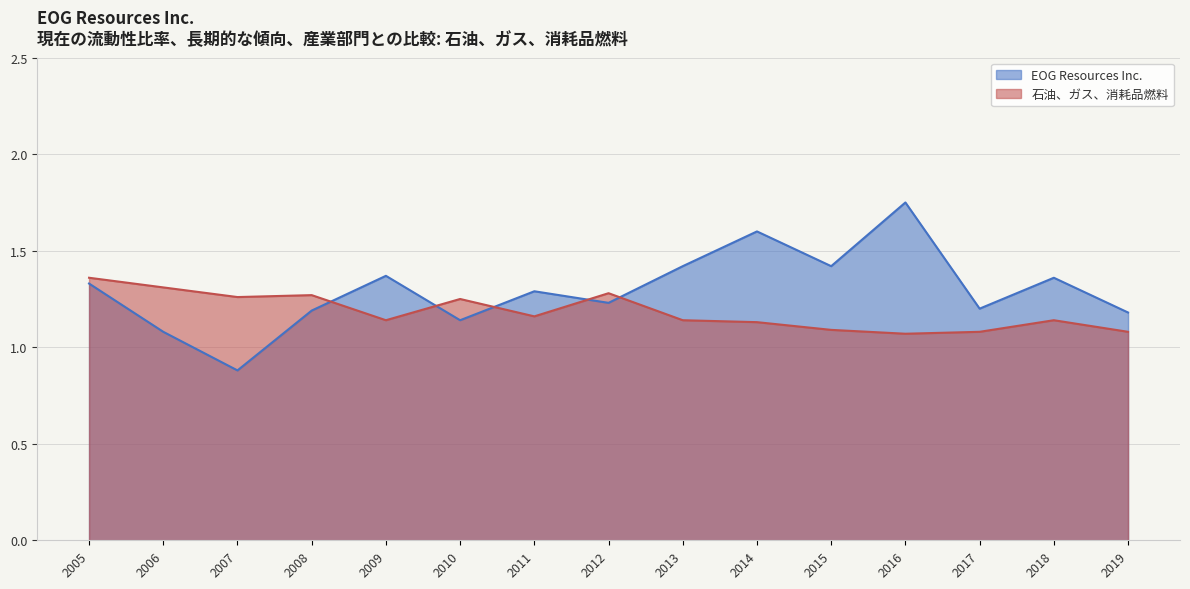

Count the number of categories in the chart.

15